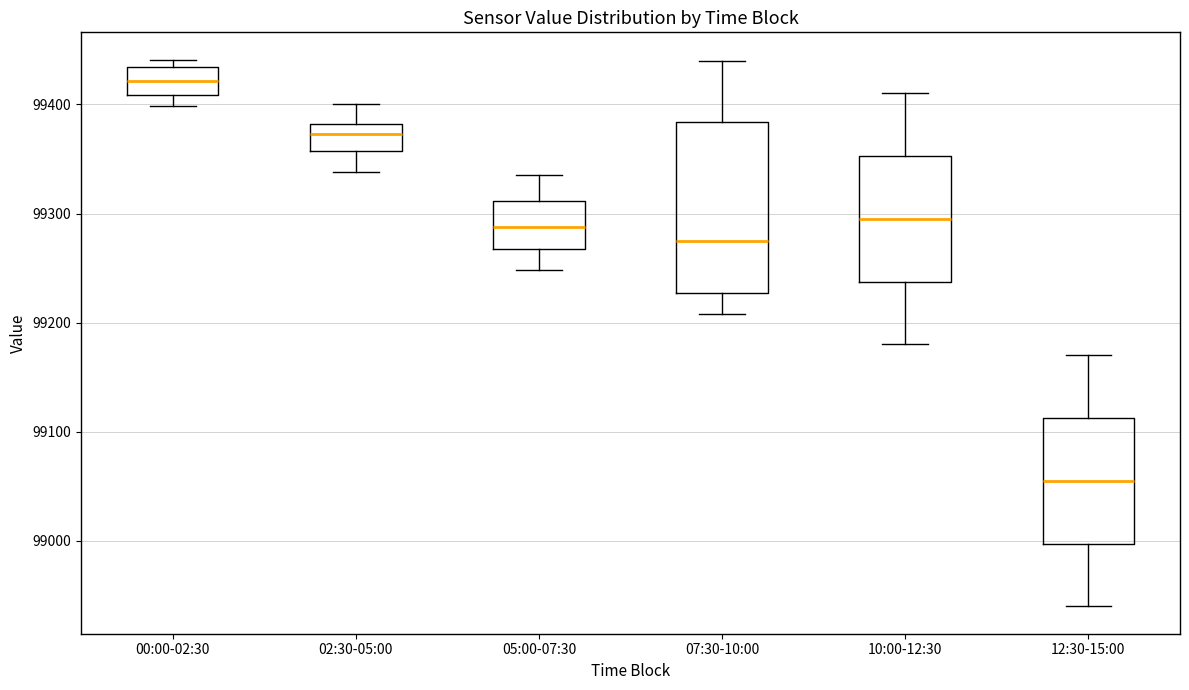

Where does the upper whisker of the box for 10:00-12:30 end on the y-axis? The values are not printed on the chart, so give them approximately, as read against the axis.

99410